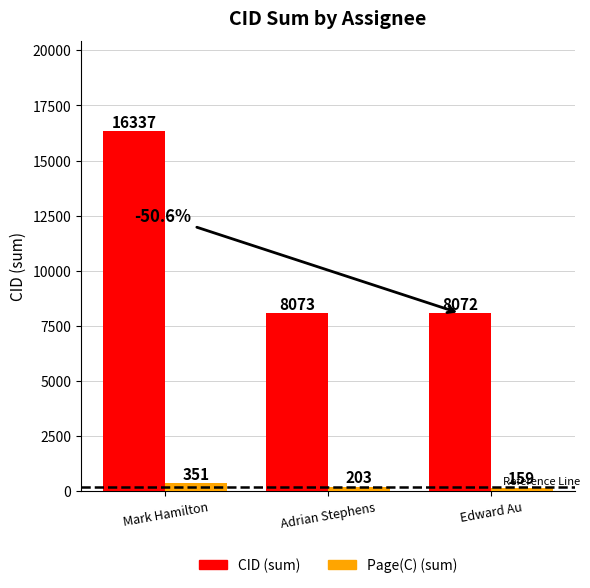

Which series has the largest range (max minus min)?

CID (sum)